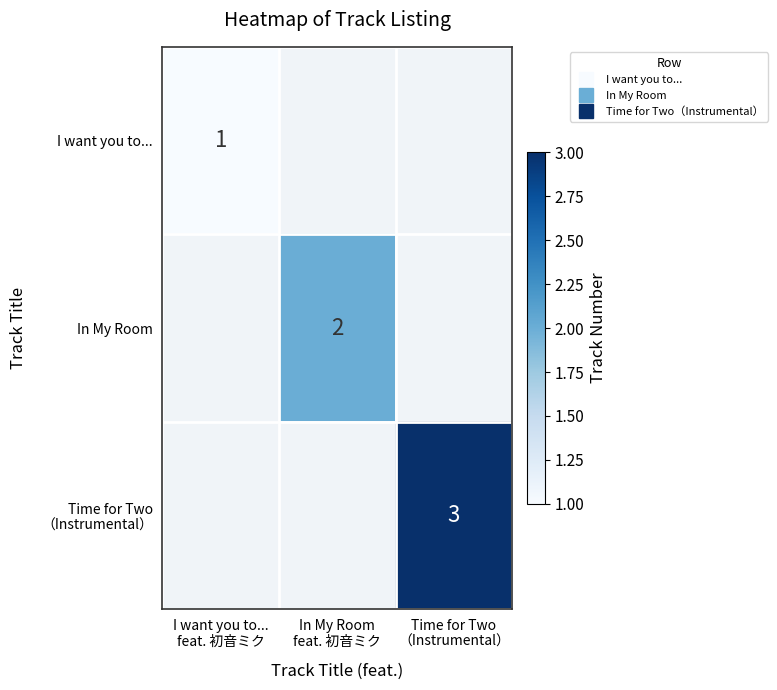

At which label does Time for Two （Instrumental） reach its minimum?

I want you to... feat. 初音ミク